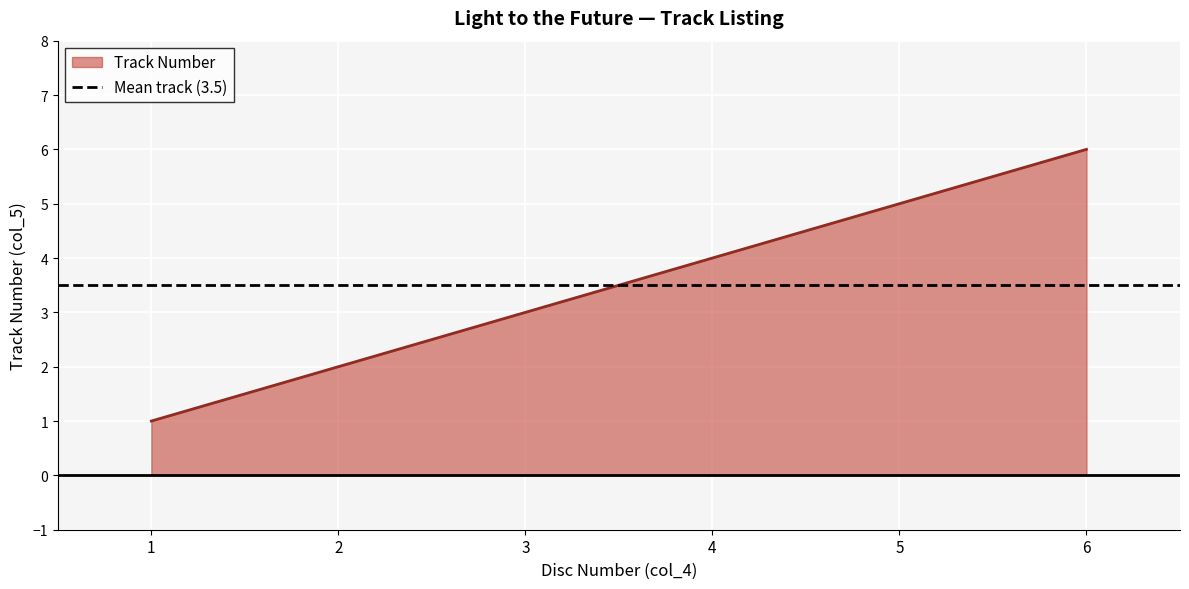

Where is the data nearest to the value 3?

3